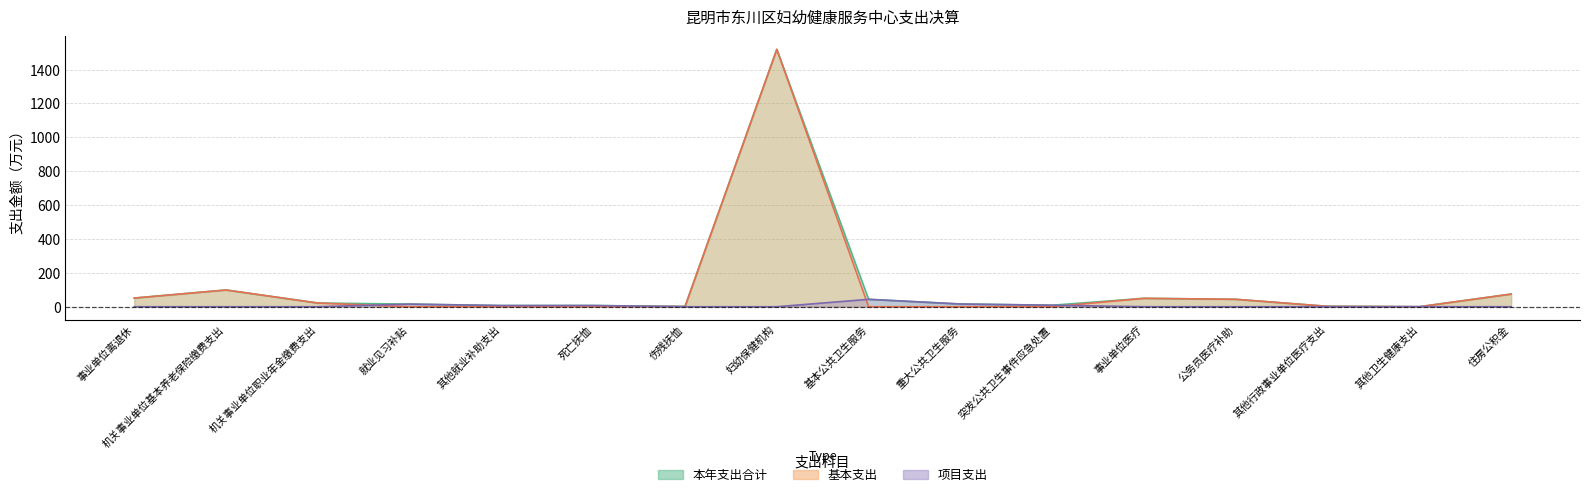

What is the maximum value shown in the chart?

1519.6